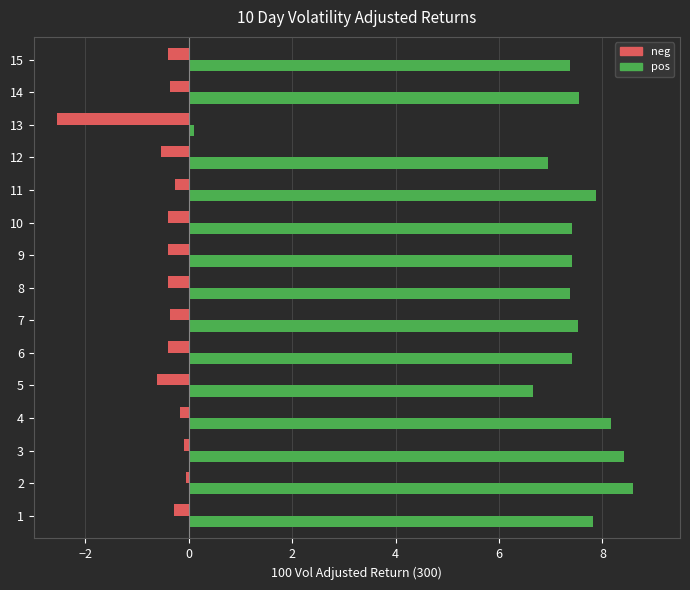

The pos series shows 8.4 at 3. True or false?

True